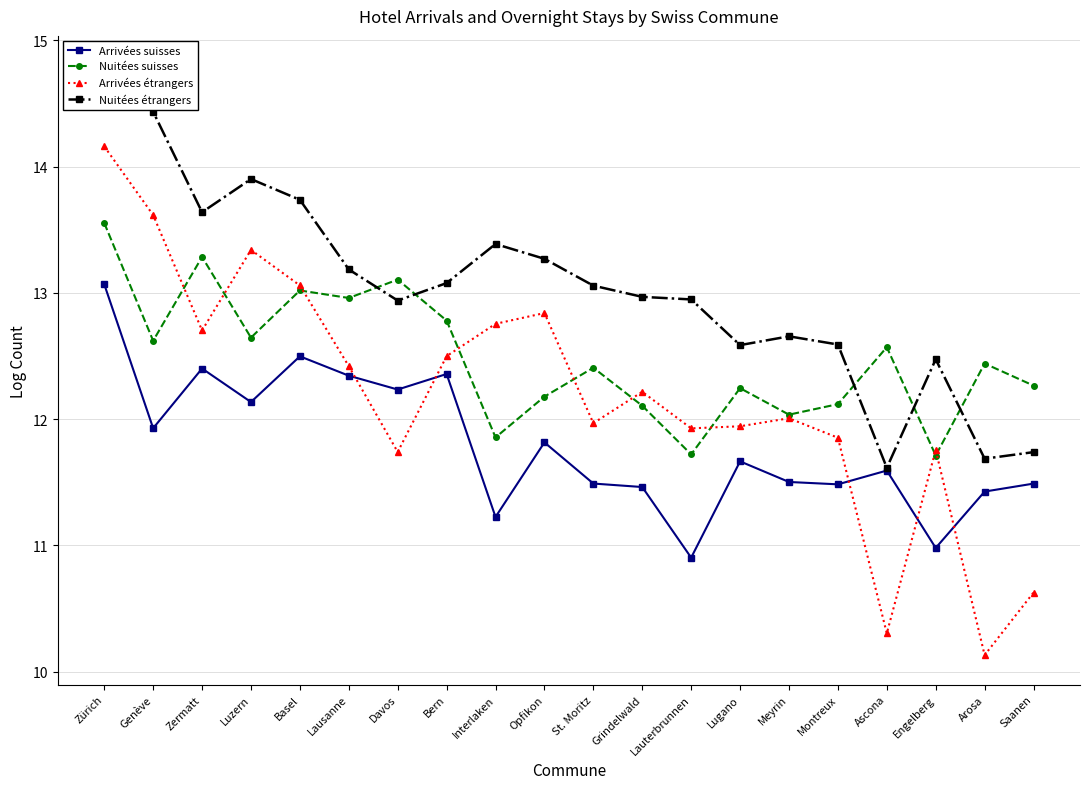

Rank the categories by Arrivées étrangers value from highest to lowest.

Zürich, Genève, Luzern, Basel, Opfikon, Interlaken, Zermatt, Bern, Lausanne, Grindelwald, Meyrin, St. Moritz, Lugano, Lauterbrunnen, Montreux, Engelberg, Davos, Saanen, Ascona, Arosa